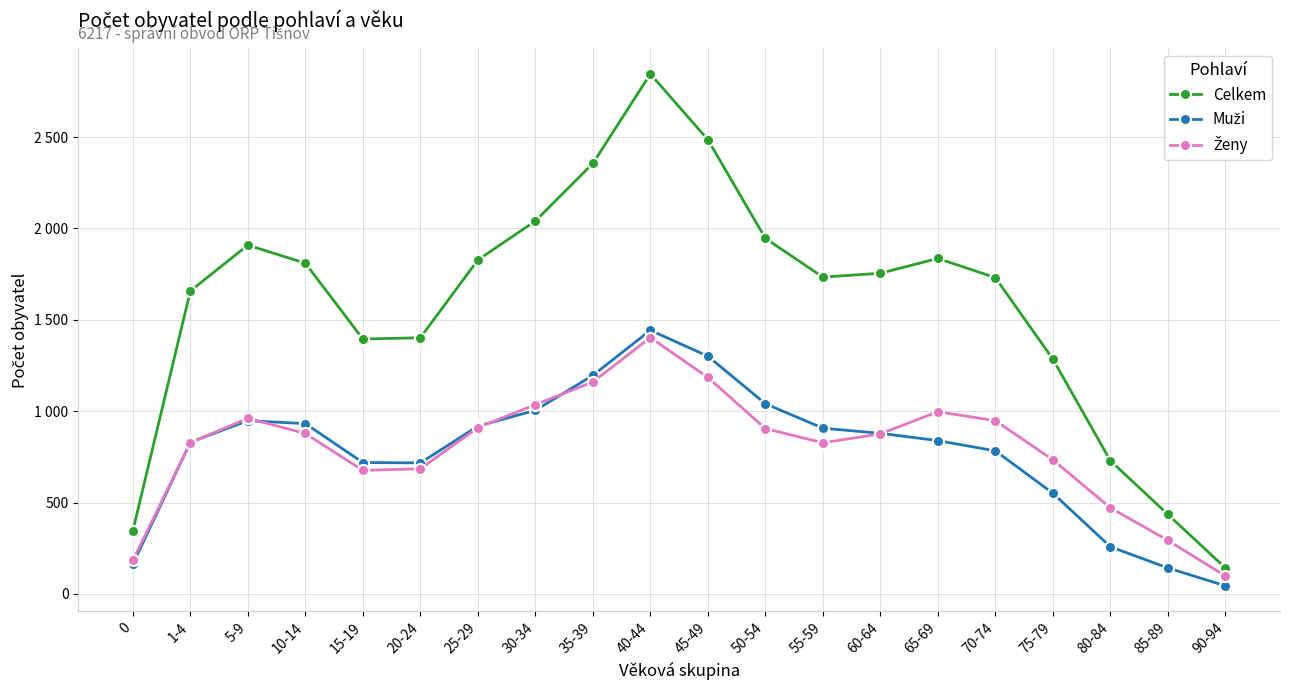

Is this an area chart (filled region under the line)?

No